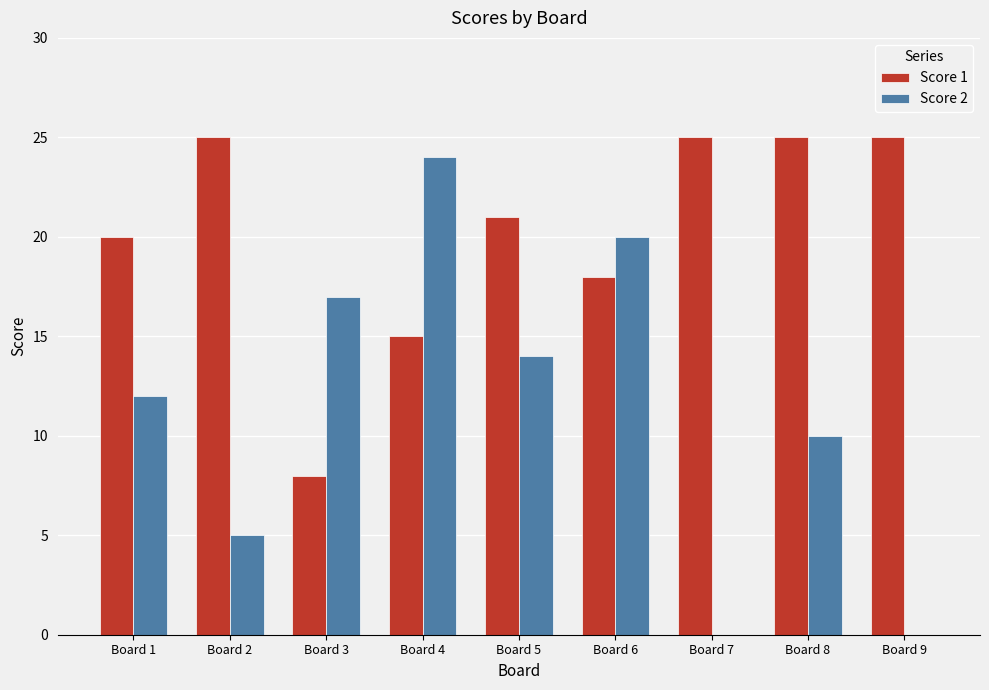

What is the sum of all Score 1 values?

182